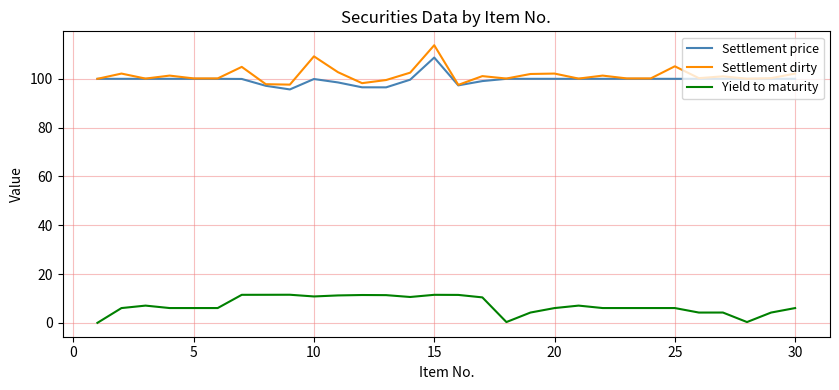

List the series in order of their peak value, lowest first.

Yield to maturity, Settlement price, Settlement dirty